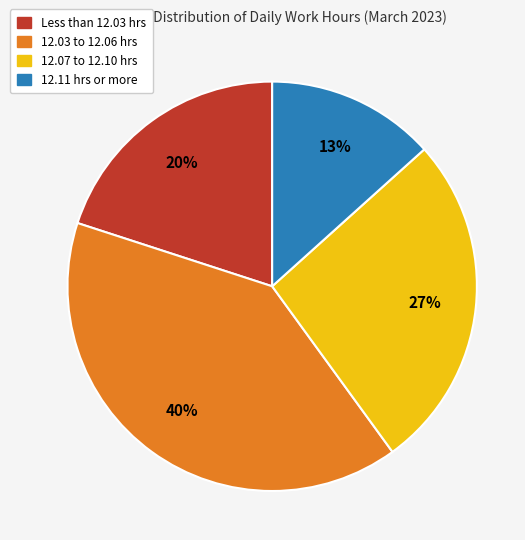

What is the smallest slice in the pie chart?

12.11 hrs or more